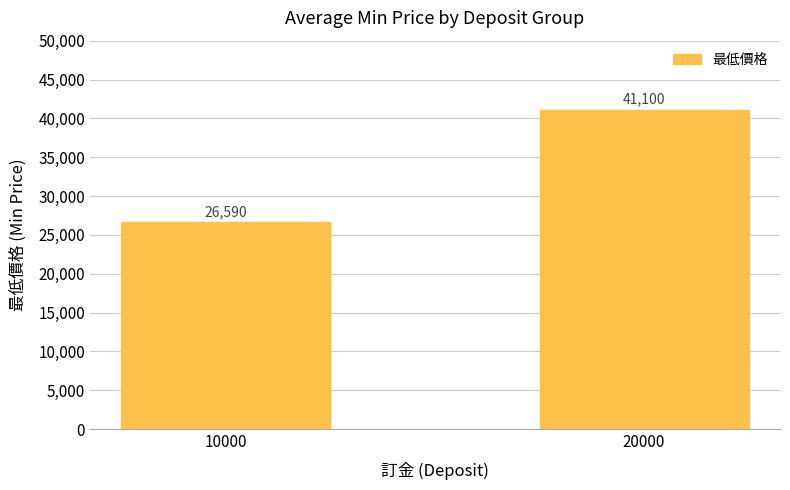

Reading left to right, list all the values displayed in this chart.

26590	41100